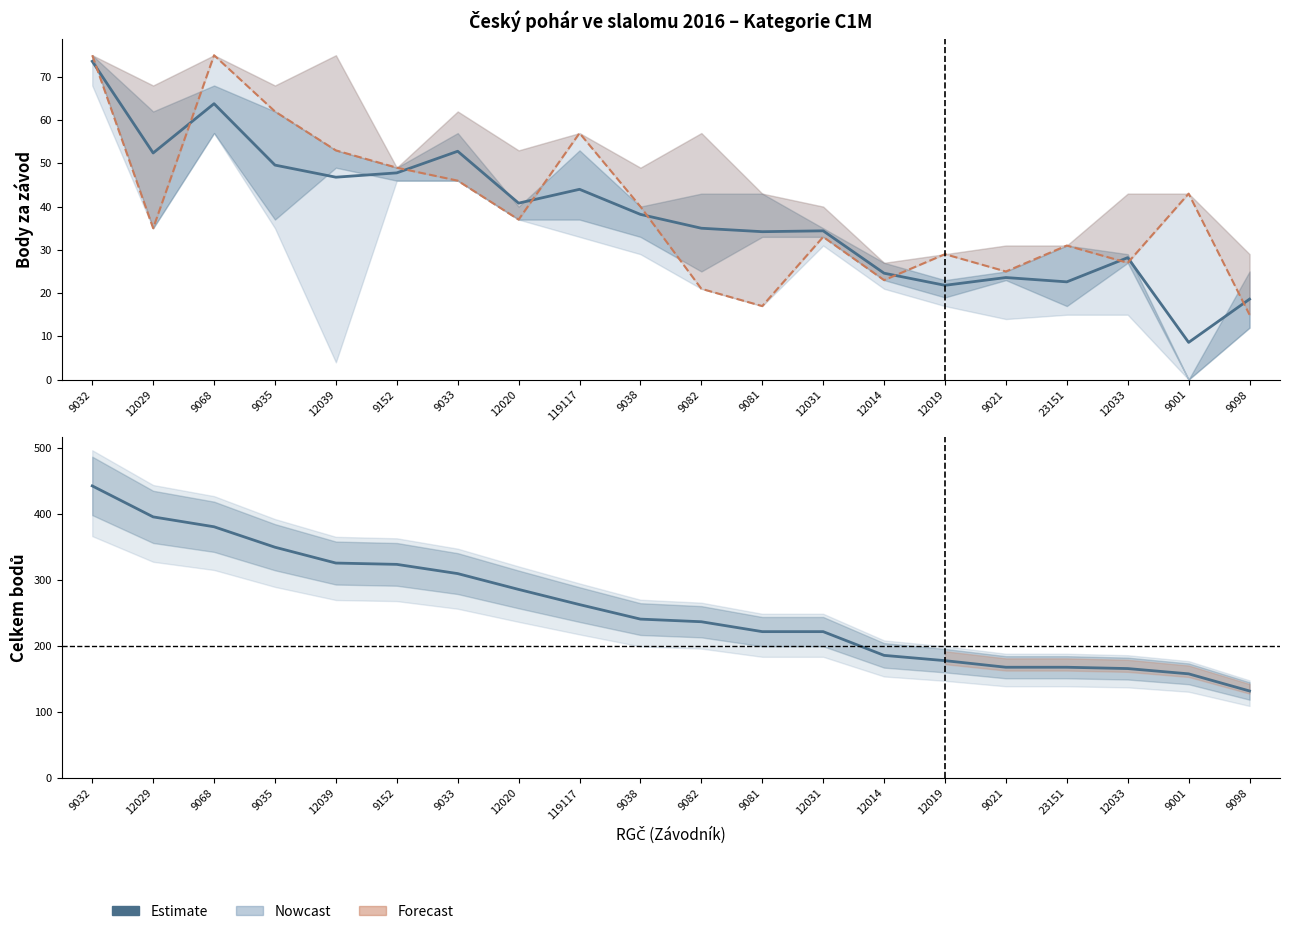

Which series ends up on top after the final intersection of Estimate (průměr závodů) and Lipno1 (závodní kolo)?

Estimate (průměr závodů)